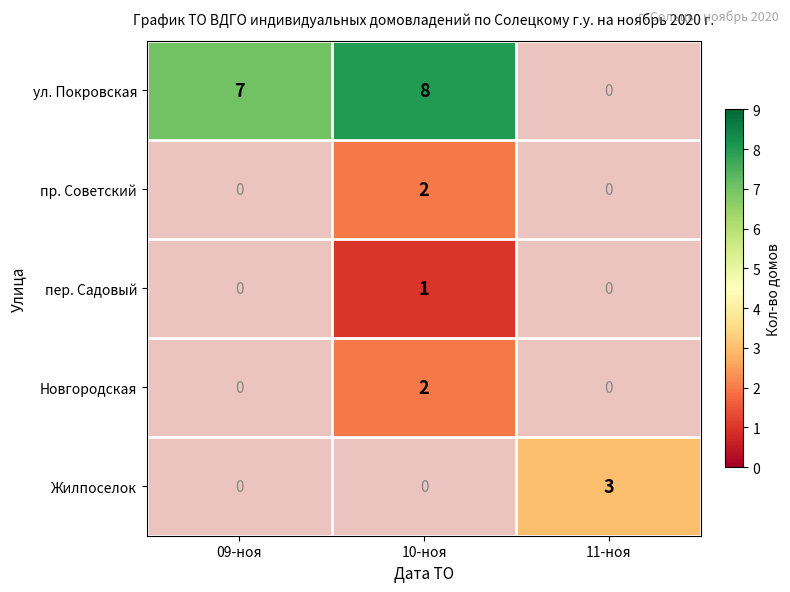

How many distinct data groups are displayed?

5